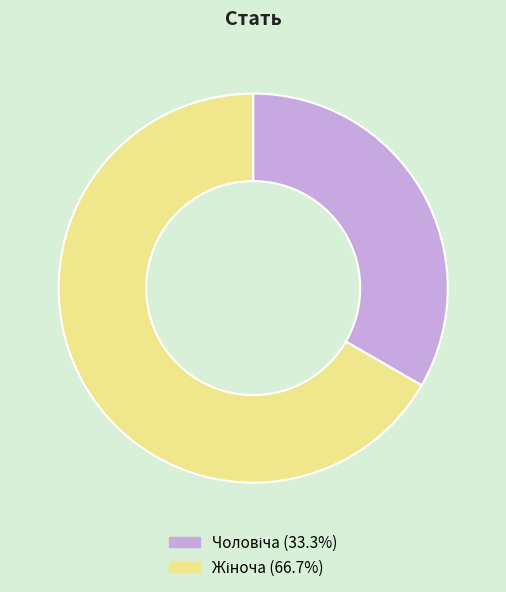

Is there a majority slice in this chart?

Yes